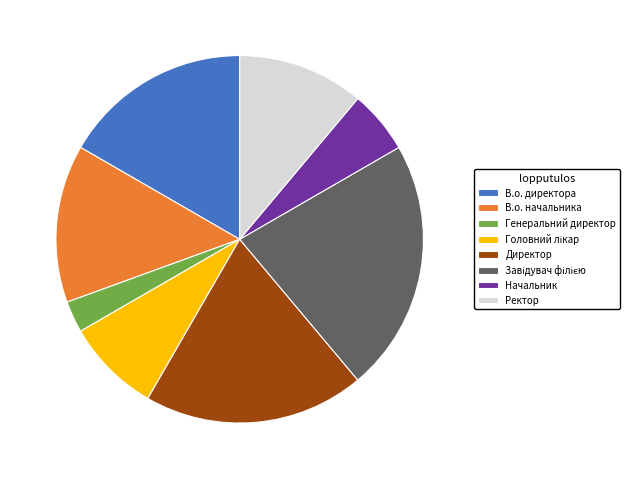

Does Начальник account for over 50% of the chart?

No